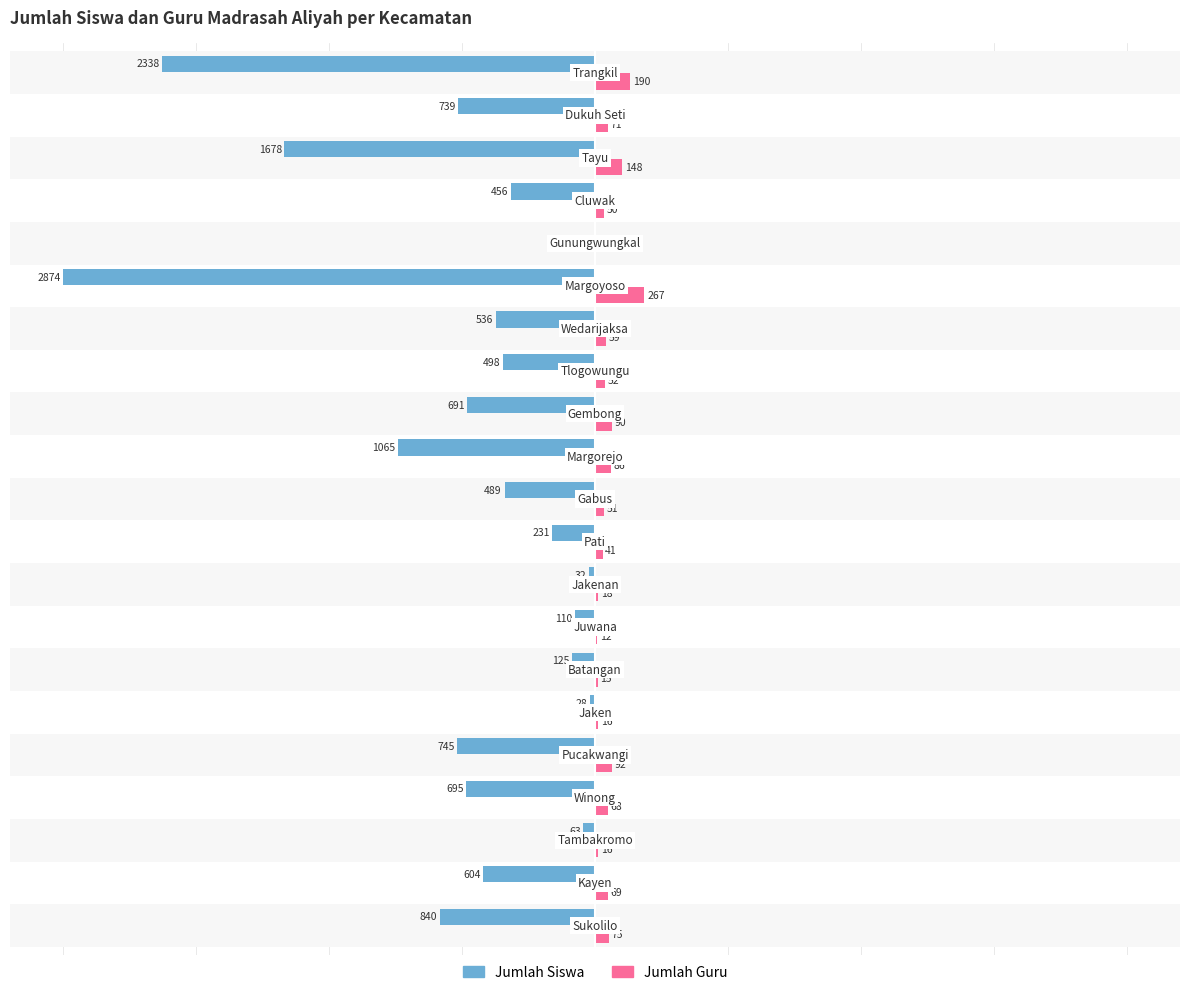

How many categories are shown in the chart?

21